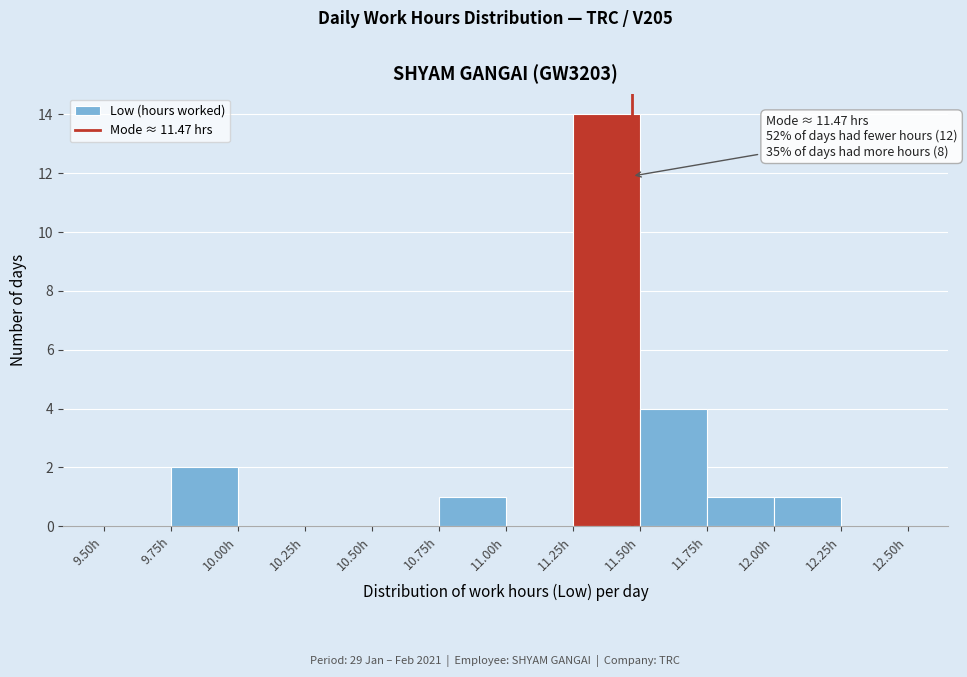

Which range on the x-axis has the tallest bar?

11.25 to 11.50